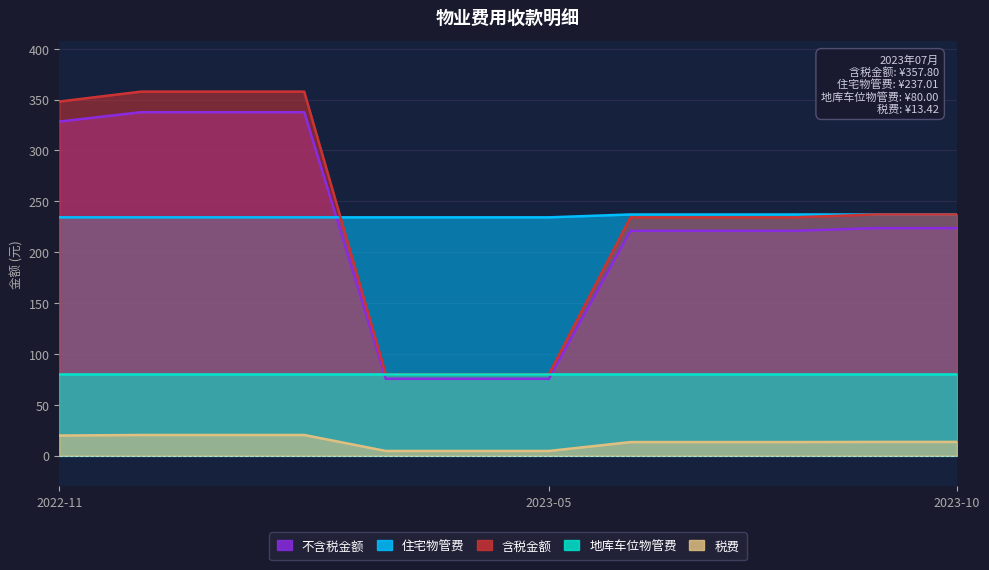

How many values in the 含税金额 series are below 237?

6